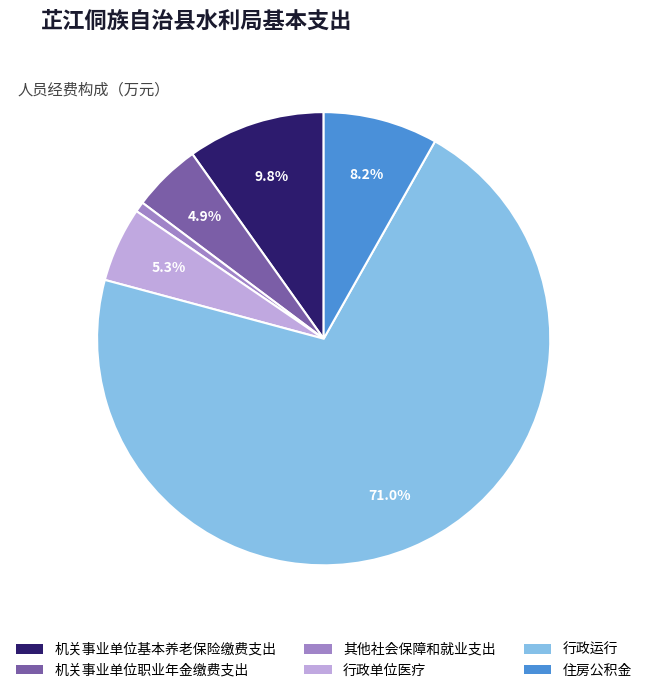

To the nearest percent, what is the average slice percentage?

17%